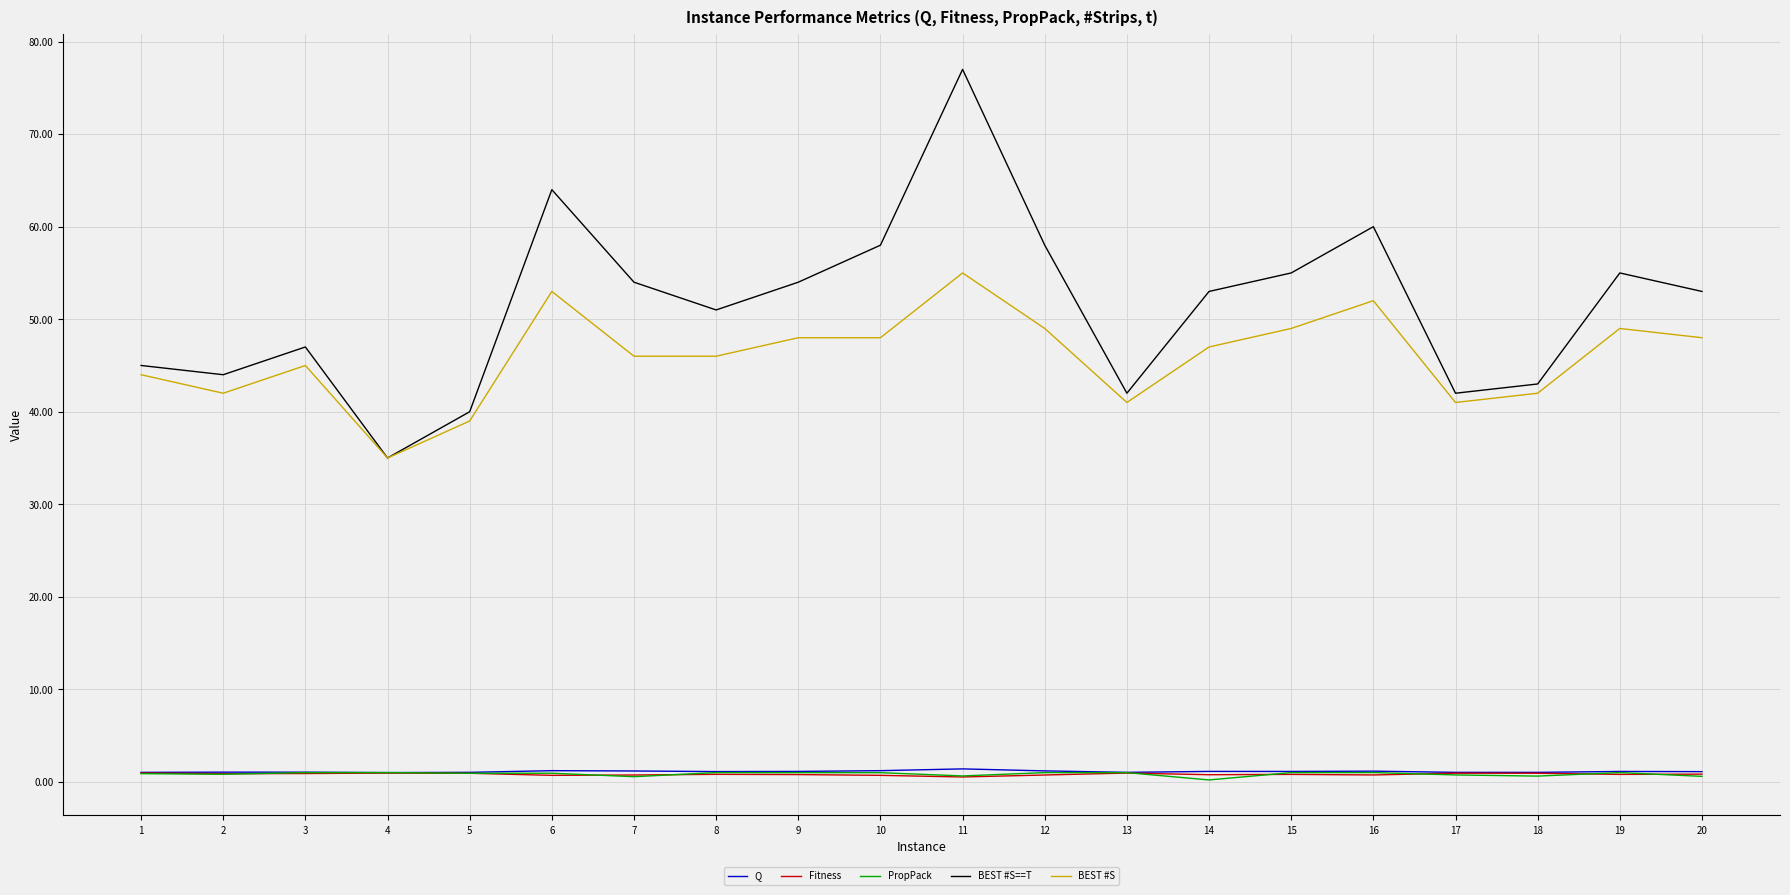

What is the sum of all BEST #S values?

919.0